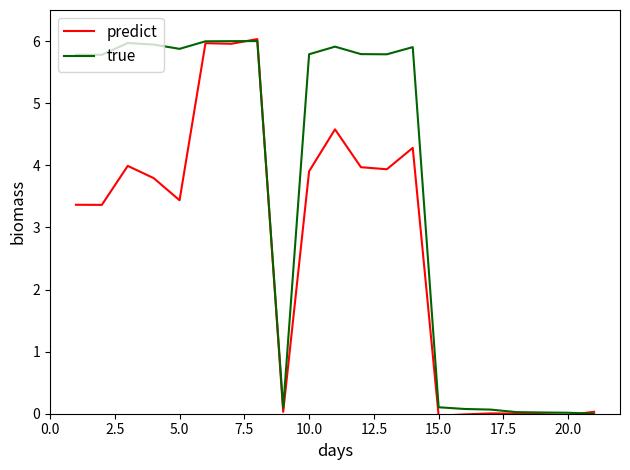

What is the highest value of the true series?

6.0